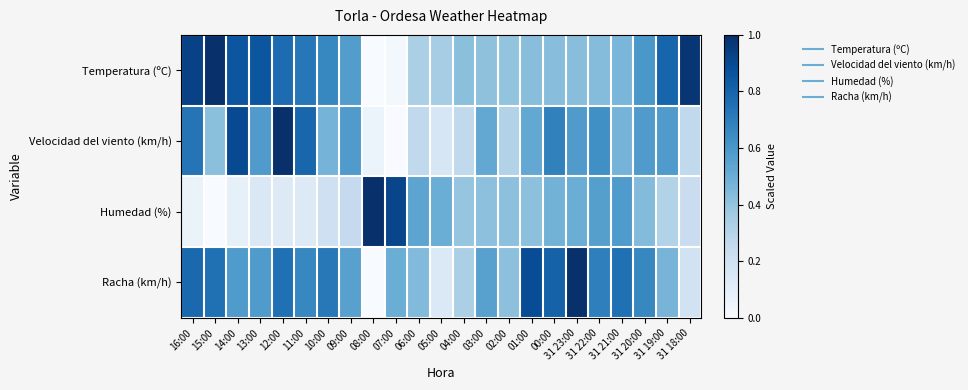

What is the total value across all series at 31 18:00?

1.7